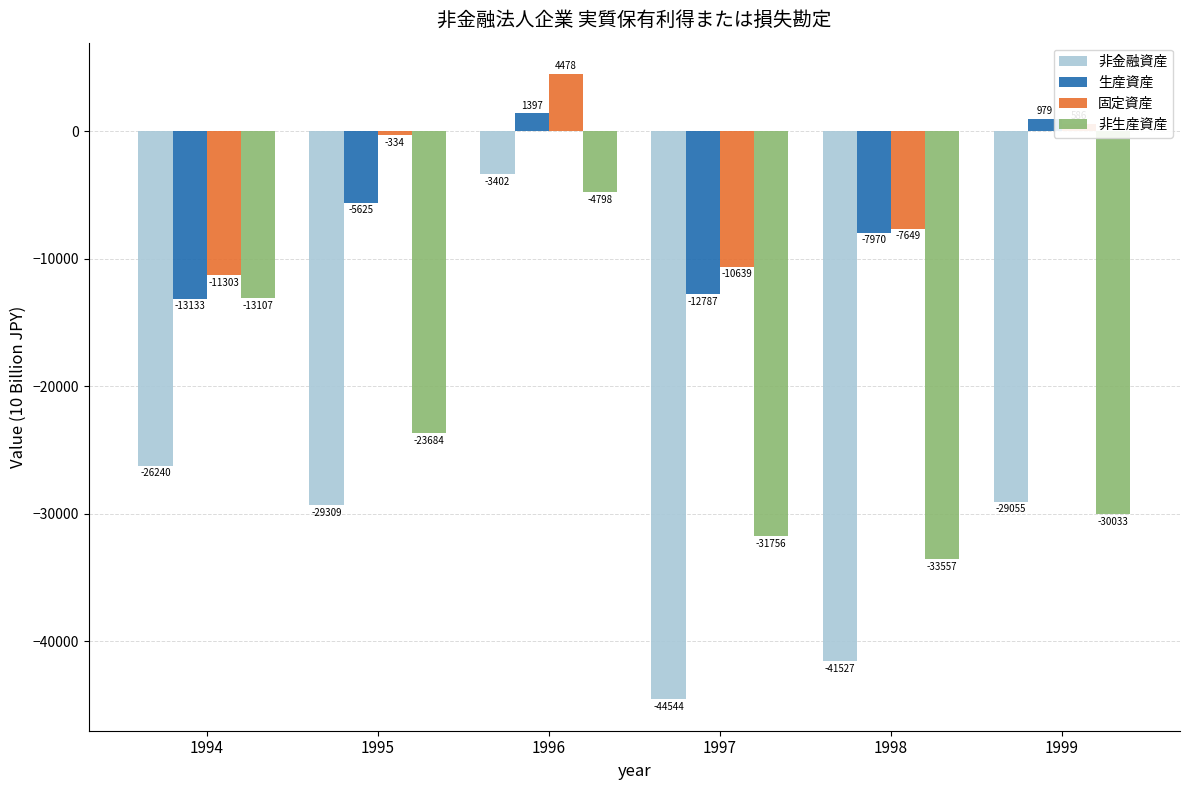

At which category is the sum across all series the highest?

1996